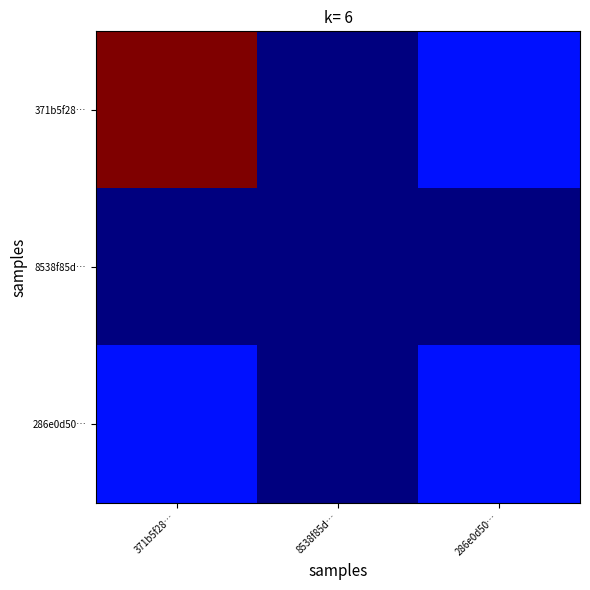

Reading right to left, what are all the values shown in this chart?

371b5f28…: 286e0d50…=2	8538f85d…=1	371b5f28…=8
8538f85d…: 286e0d50…=1	8538f85d…=1	371b5f28…=1
286e0d50…: 286e0d50…=2	8538f85d…=1	371b5f28…=2